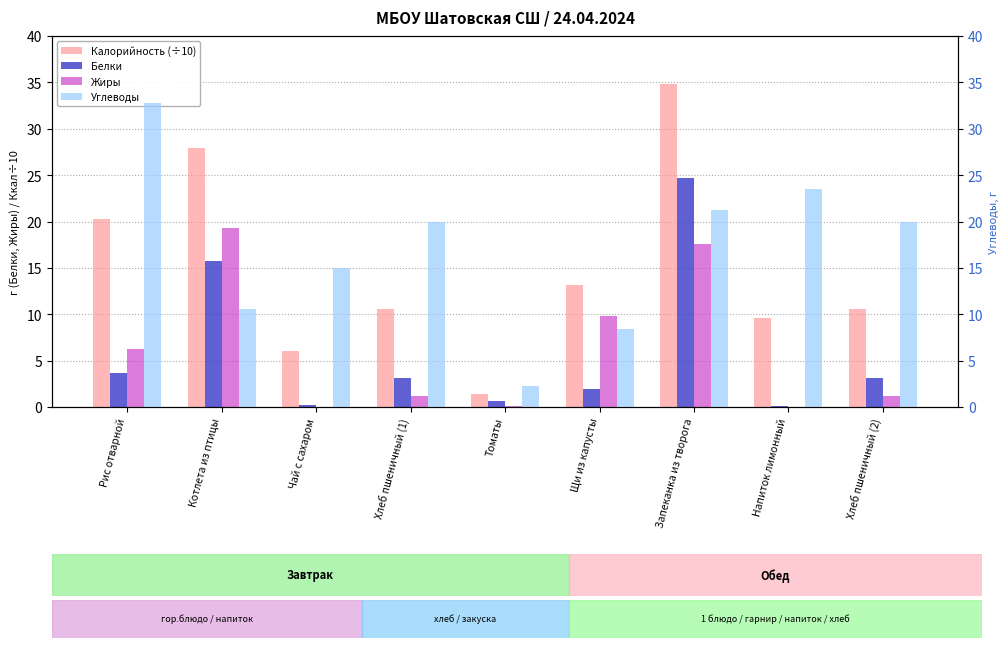

What are all the series names shown in the legend?

Калорийность (÷10), Белки, Жиры, Углеводы